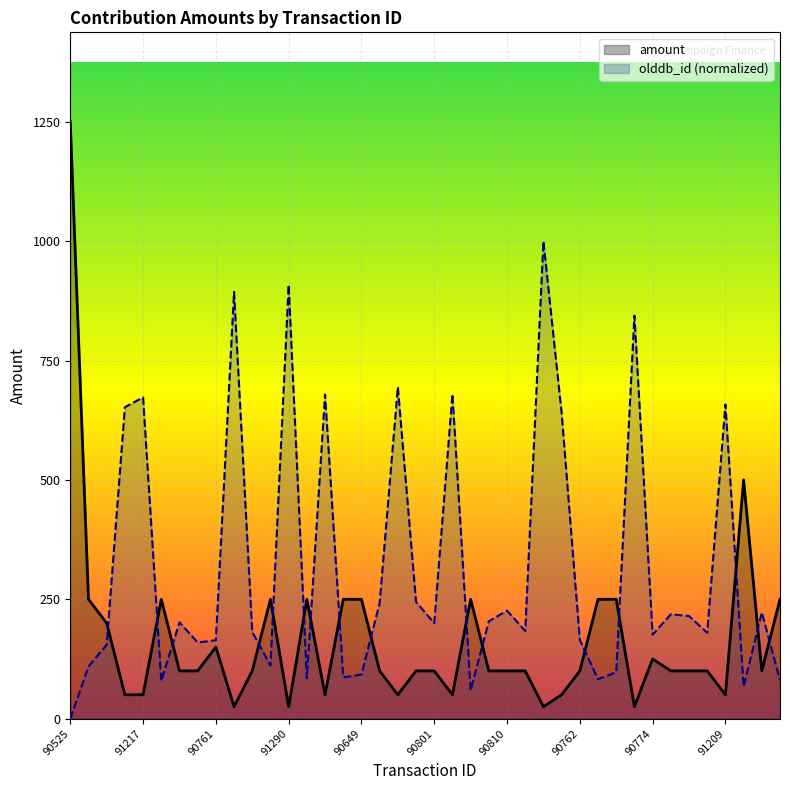

Rank the series by their maximum value, from lowest to highest.

olddb_id (normalized), amount